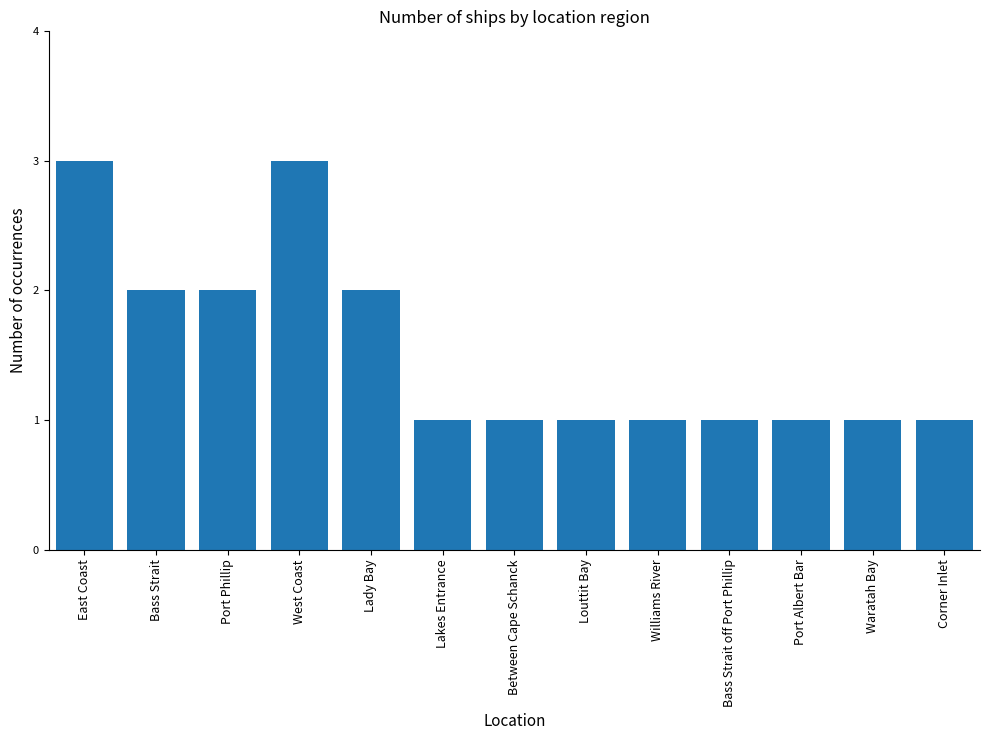

What is the label of the 6th bar from the left?

Lakes Entrance